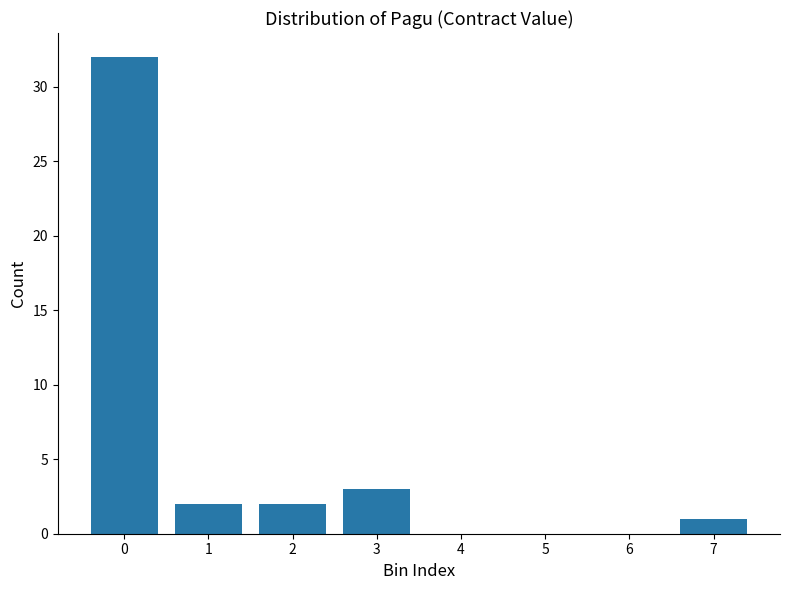

Reading left to right, transcribe all the data shown in this chart.

0=32	1=2	2=2	3=3	4=0	5=0	6=0	7=1